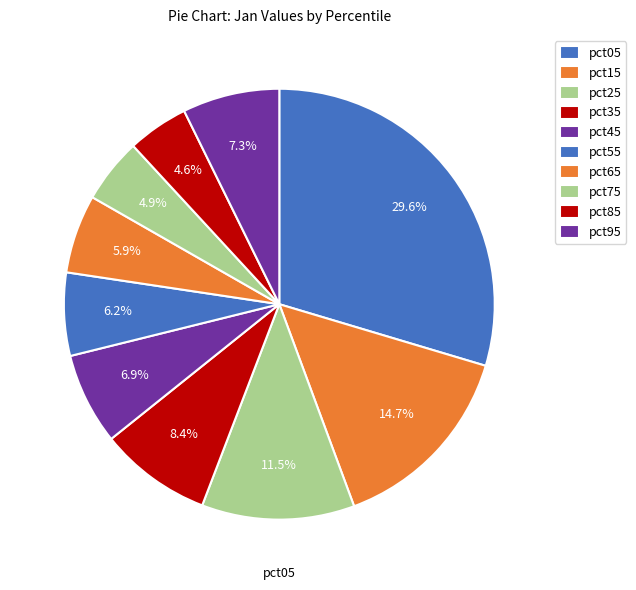

To the nearest percent, what is the difference between the pct55 and pct45 slice percentages?

1%